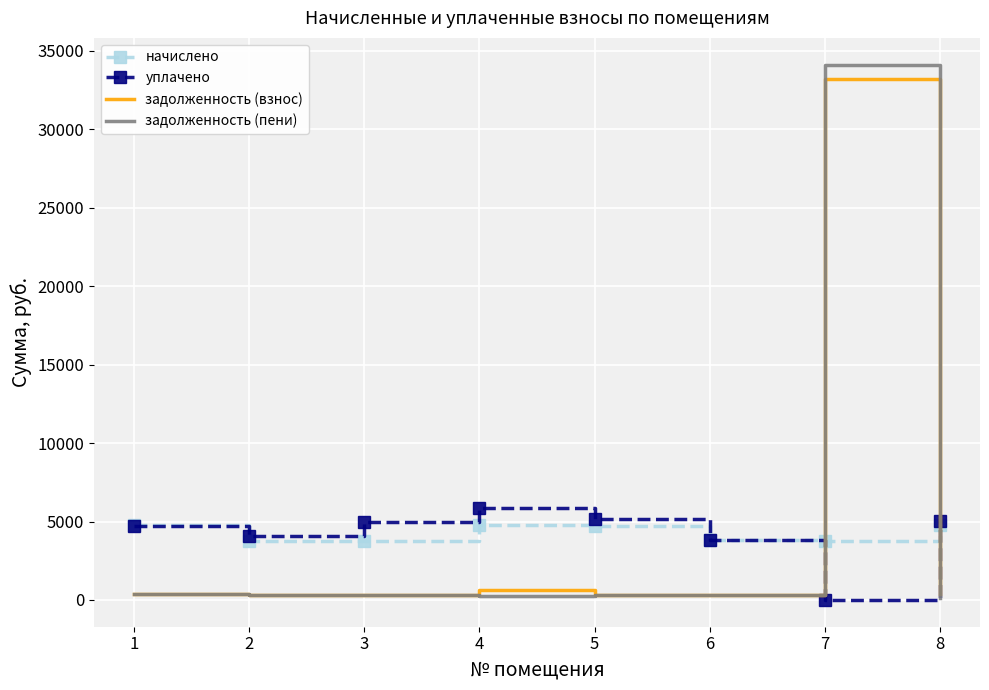

How many intersections are there between начислено and задолженность (взнос)?

2